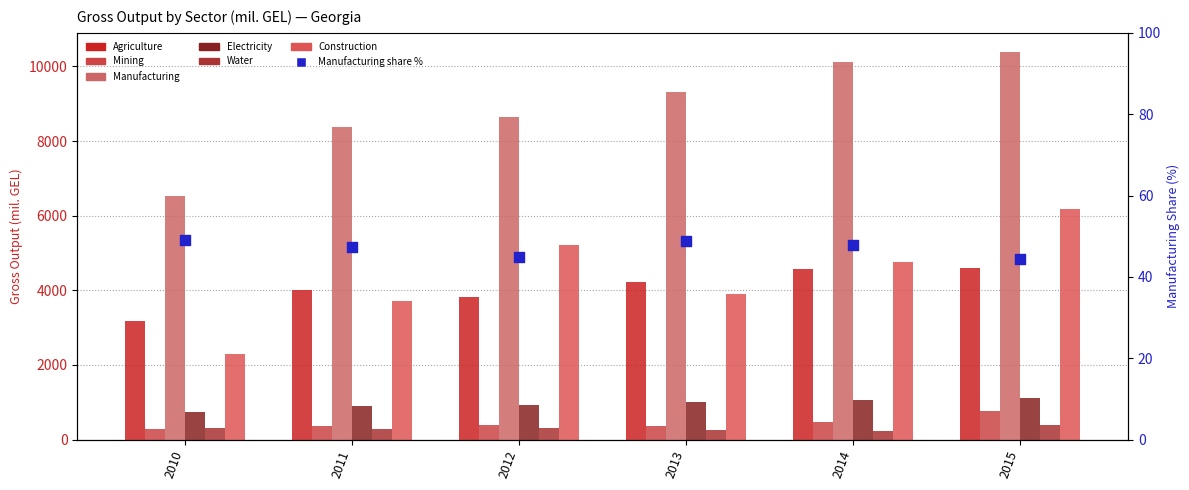

Which series reaches the minimum Y coordinate?

Water